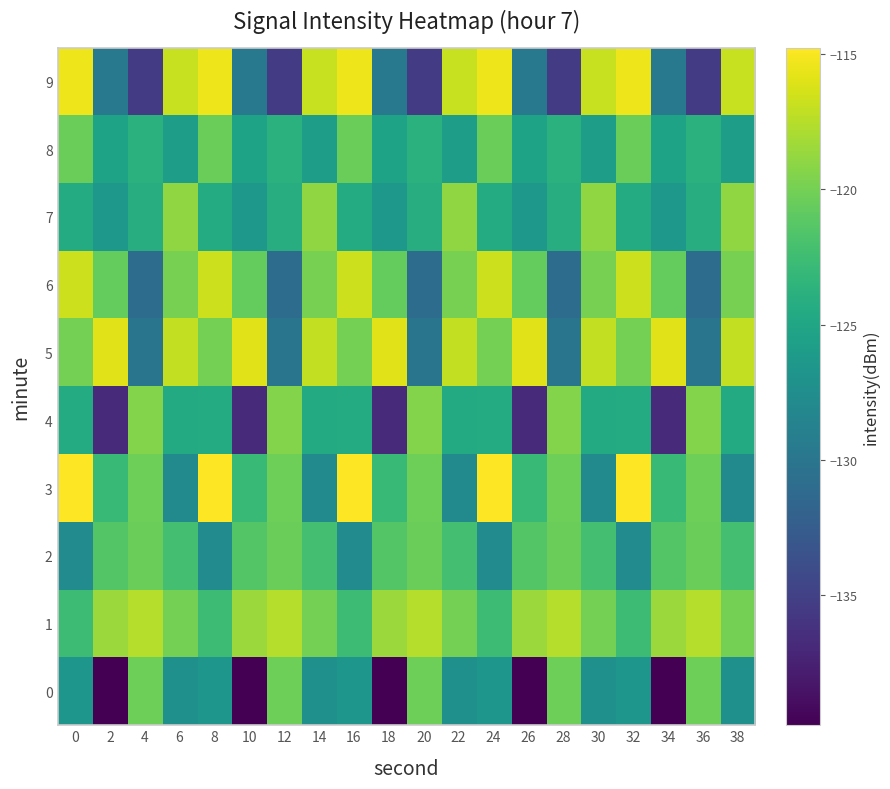

Reading left to right, transcribe all the data shown in this chart.

0: 0=-126.7	2=-139.8	4=-120.3	6=-127.2	8=-126.7	10=-139.8	12=-120.3	14=-127.2	16=-126.7	18=-139.8	20=-120.3	22=-127.2	24=-126.7	26=-139.8	28=-120.3	30=-127.2	32=-126.7	34=-139.8	36=-120.3	38=-127.2
1: 0=-122.6	2=-118.6	4=-117.6	6=-120.0	8=-122.6	10=-118.6	12=-117.6	14=-120.0	16=-122.6	18=-118.6	20=-117.6	22=-120.0	24=-122.6	26=-118.6	28=-117.6	30=-120.0	32=-122.6	34=-118.6	36=-117.6	38=-120.0
2: 0=-127.7	2=-121.5	4=-120.4	6=-122.2	8=-127.7	10=-121.5	12=-120.4	14=-122.2	16=-127.7	18=-121.5	20=-120.4	22=-122.2	24=-127.7	26=-121.5	28=-120.4	30=-122.2	32=-127.7	34=-121.5	36=-120.4	38=-122.2
3: 0=-114.7	2=-123.0	4=-120.3	6=-127.8	8=-114.7	10=-123.0	12=-120.3	14=-127.8	16=-114.7	18=-123.0	20=-120.3	22=-127.8	24=-114.7	26=-123.0	28=-120.3	30=-127.8	32=-114.7	34=-123.0	36=-120.3	38=-127.8
4: 0=-124.4	2=-136.8	4=-119.4	6=-124.5	8=-124.4	10=-136.8	12=-119.4	14=-124.5	16=-124.4	18=-136.8	20=-119.4	22=-124.5	24=-124.4	26=-136.8	28=-119.4	30=-124.5	32=-124.4	34=-136.8	36=-119.4	38=-124.5
5: 0=-120.0	2=-115.9	4=-130.1	6=-117.0	8=-120.0	10=-115.9	12=-130.1	14=-117.0	16=-120.0	18=-115.9	20=-130.1	22=-117.0	24=-120.0	26=-115.9	28=-130.1	30=-117.0	32=-120.0	34=-115.9	36=-130.1	38=-117.0
6: 0=-116.7	2=-120.7	4=-131.0	6=-119.9	8=-116.7	10=-120.7	12=-131.0	14=-119.9	16=-116.7	18=-120.7	20=-131.0	22=-119.9	24=-116.7	26=-120.7	28=-131.0	30=-119.9	32=-116.7	34=-120.7	36=-131.0	38=-119.9
7: 0=-124.4	2=-126.5	4=-124.2	6=-118.9	8=-124.4	10=-126.5	12=-124.2	14=-118.9	16=-124.4	18=-126.5	20=-124.2	22=-118.9	24=-124.4	26=-126.5	28=-124.2	30=-118.9	32=-124.4	34=-126.5	36=-124.2	38=-118.9
8: 0=-120.4	2=-125.2	4=-123.8	6=-125.9	8=-120.4	10=-125.2	12=-123.8	14=-125.9	16=-120.4	18=-125.2	20=-123.8	22=-125.9	24=-120.4	26=-125.2	28=-123.8	30=-125.9	32=-120.4	34=-125.2	36=-123.8	38=-125.9
9: 0=-115.4	2=-129.7	4=-135.5	6=-116.9	8=-115.4	10=-129.7	12=-135.5	14=-116.9	16=-115.4	18=-129.7	20=-135.5	22=-116.9	24=-115.4	26=-129.7	28=-135.5	30=-116.9	32=-115.4	34=-129.7	36=-135.5	38=-116.9